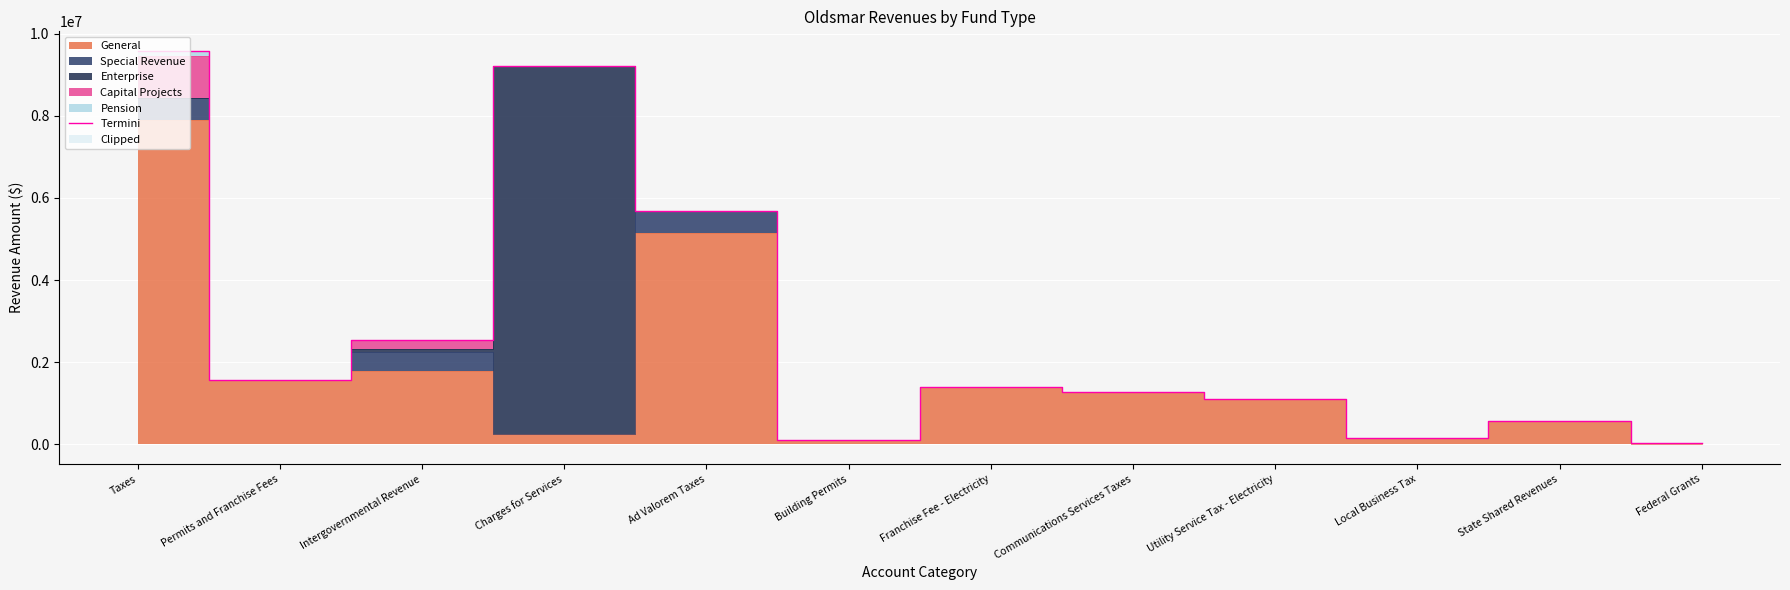

How many lines are shown in the chart?

1